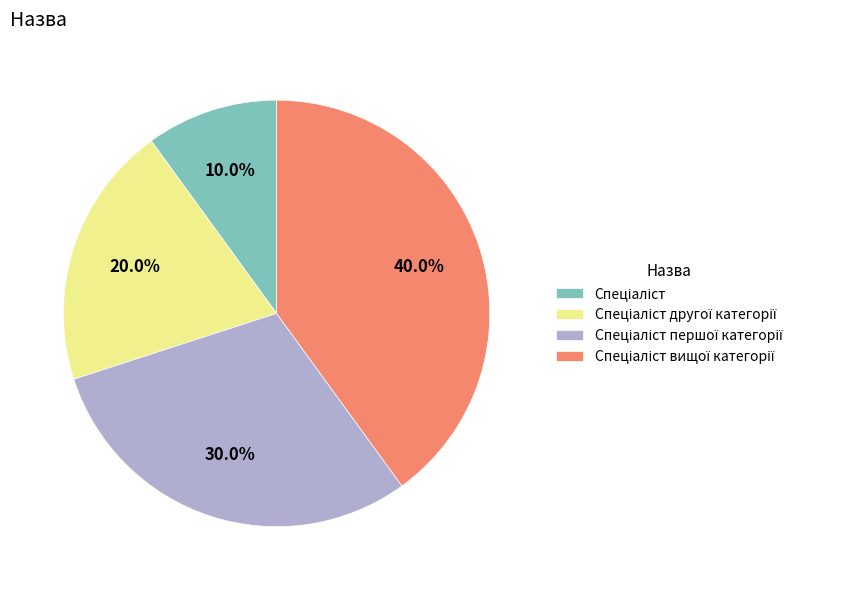

To the nearest percent, what is the average slice percentage?

25%